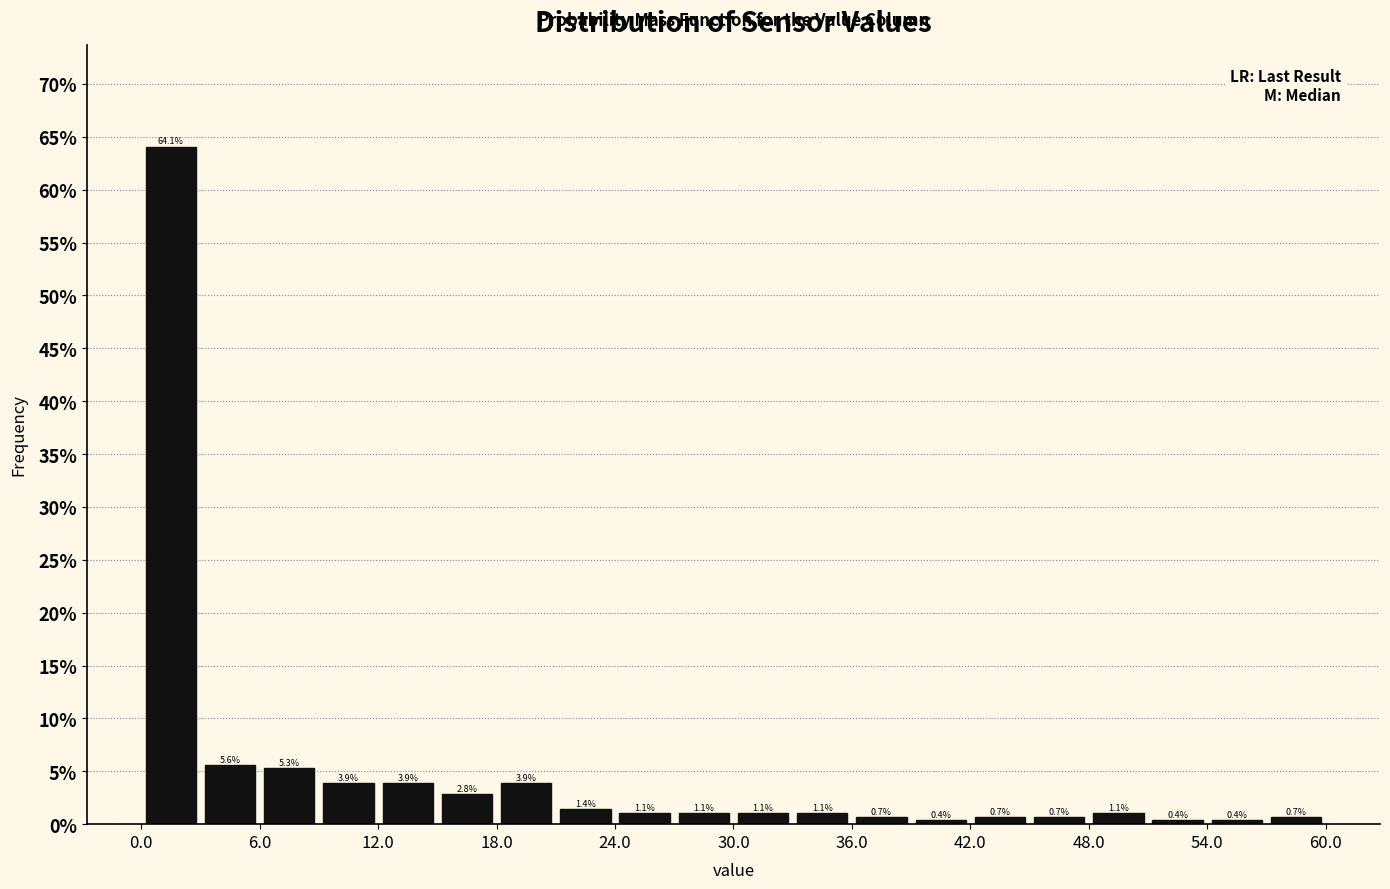

Read against the x-axis, roughly where is the centre of the tallest bar?

2